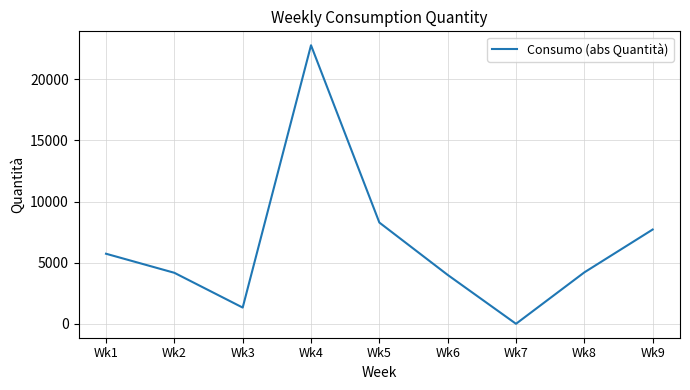

What is the approximate value at Wk2?

4170